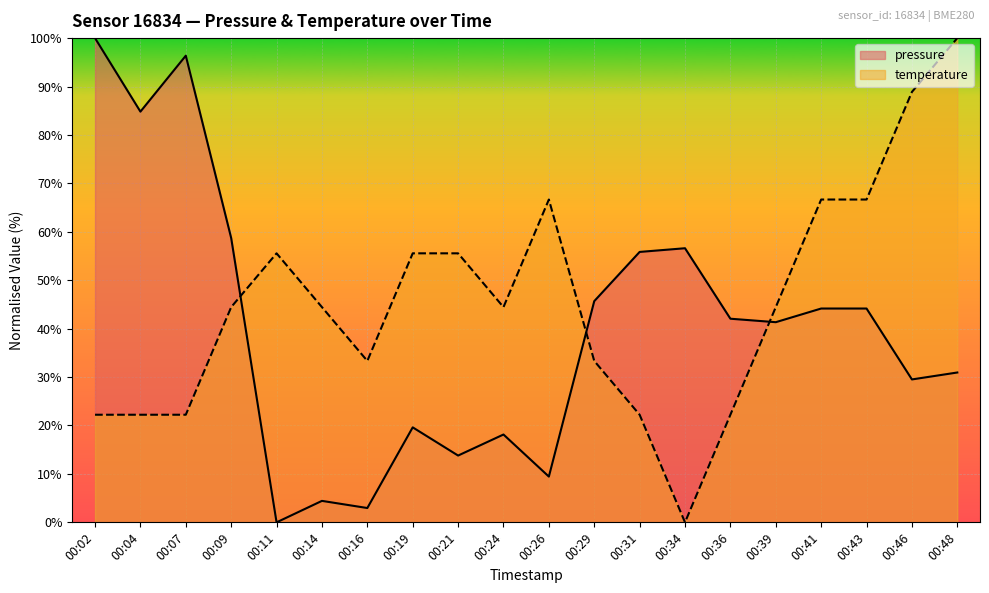

Reading right to left, list all the values displayed in this chart.

pressure: 00:48=30.9	00:46=29.5	00:43=44.2	00:41=44.2	00:39=41.3	00:36=42.1	00:34=56.6	00:31=55.8	00:29=45.7	00:26=9.4	00:24=18.1	00:21=13.8	00:19=19.6	00:16=3.0	00:14=4.4	00:11=0.0	00:09=58.7	00:07=96.4	00:04=84.8	00:02=100.0
temperature: 00:48=100.0	00:46=88.9	00:43=66.7	00:41=66.7	00:39=44.4	00:36=22.2	00:34=0.0	00:31=22.2	00:29=33.3	00:26=66.7	00:24=44.4	00:21=55.6	00:19=55.6	00:16=33.3	00:14=44.4	00:11=55.6	00:09=44.4	00:07=22.2	00:04=22.2	00:02=22.2